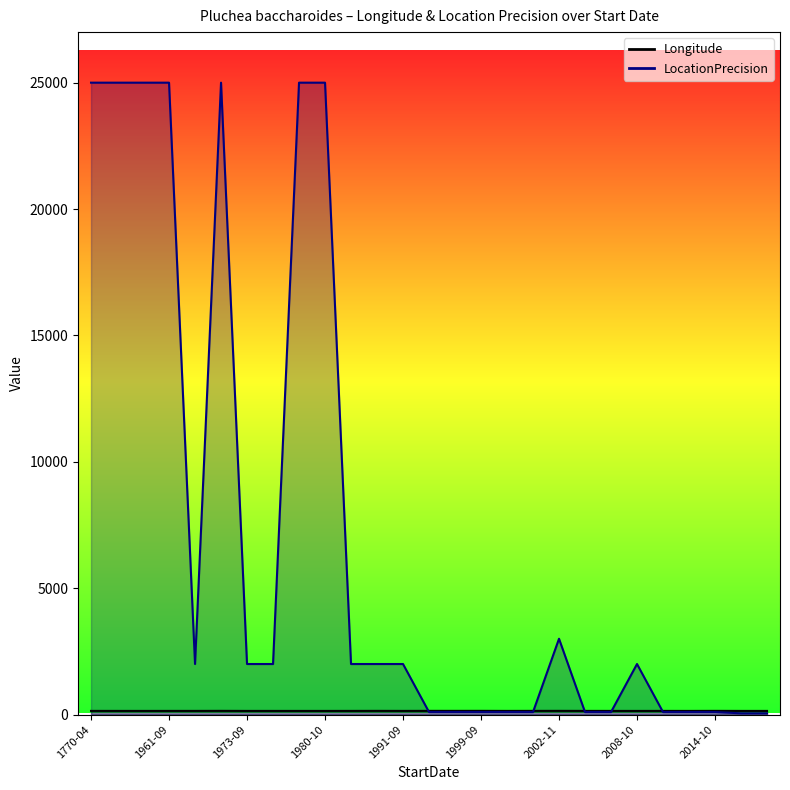

Which series ends up on top after the final intersection of Longitude and LocationPrecision?

Longitude